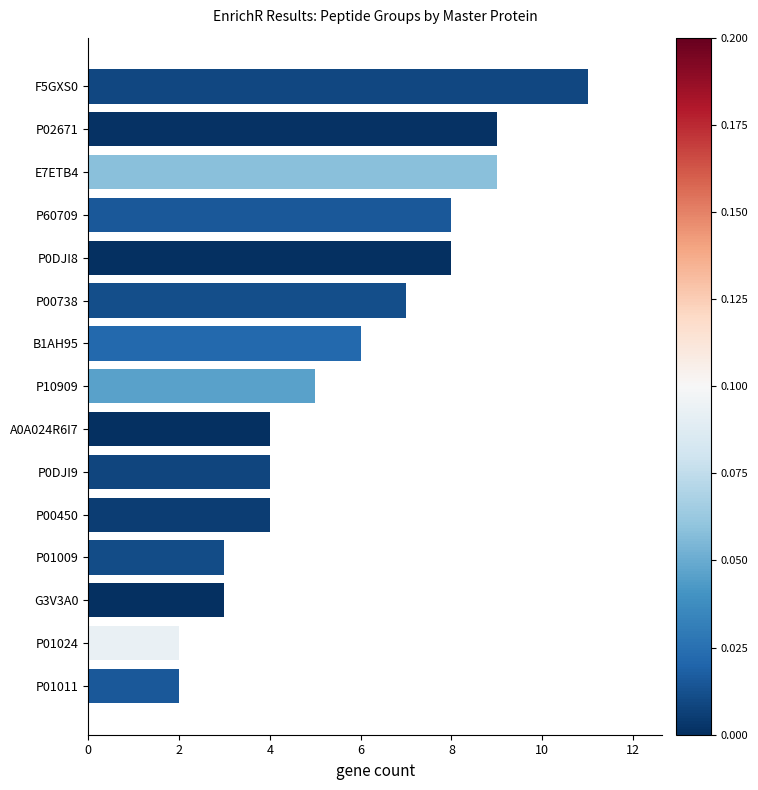

Is it true that the value at P01009 is 1?

False